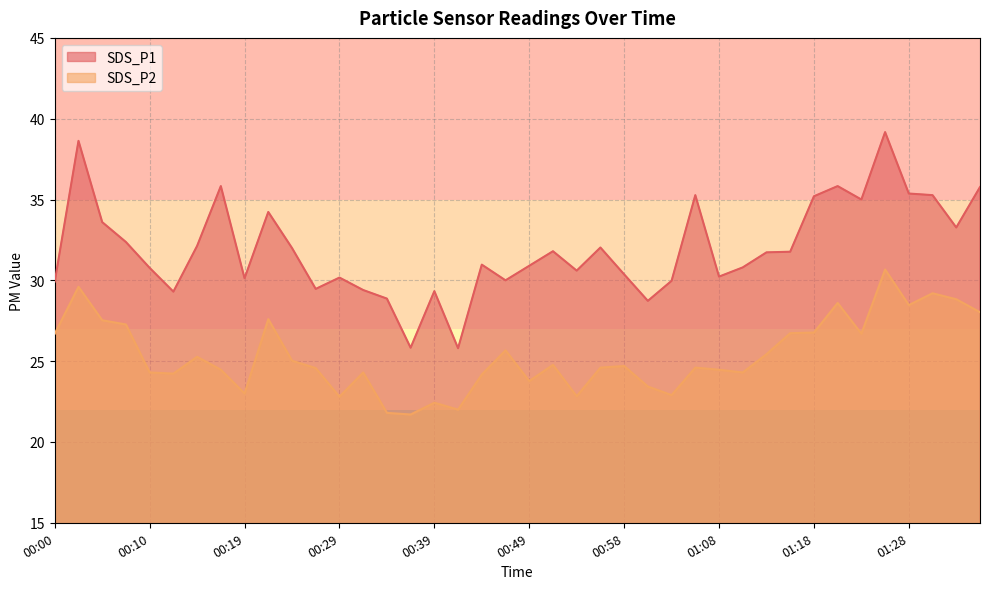

What is the difference between the maximum and minimum values in the SDS_P1 series?

13.4